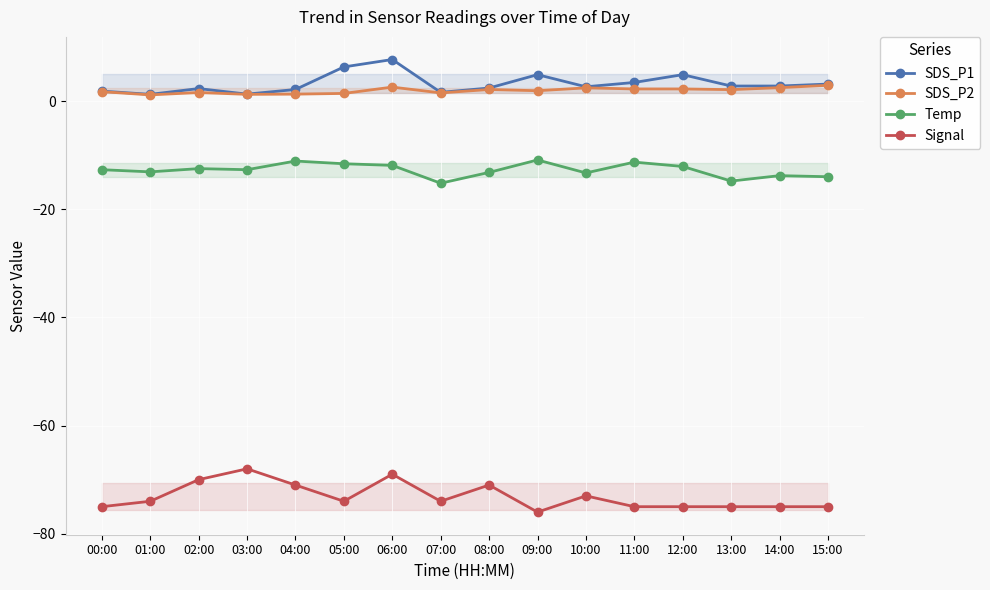

List the labels in order of Signal value, largest first.

03:00, 06:00, 02:00, 04:00, 08:00, 10:00, 01:00, 05:00, 07:00, 00:00, 11:00, 12:00, 13:00, 14:00, 15:00, 09:00